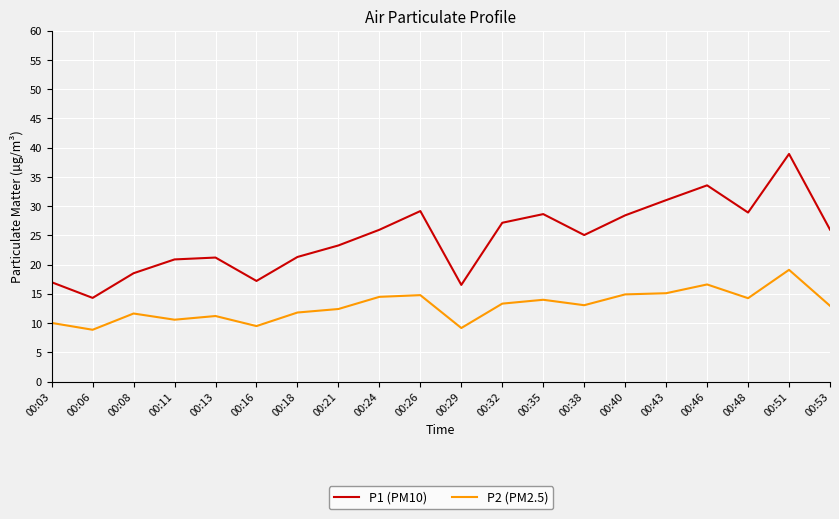

Rank the series by their average value, from highest to lowest.

P1 (PM10), P2 (PM2.5)